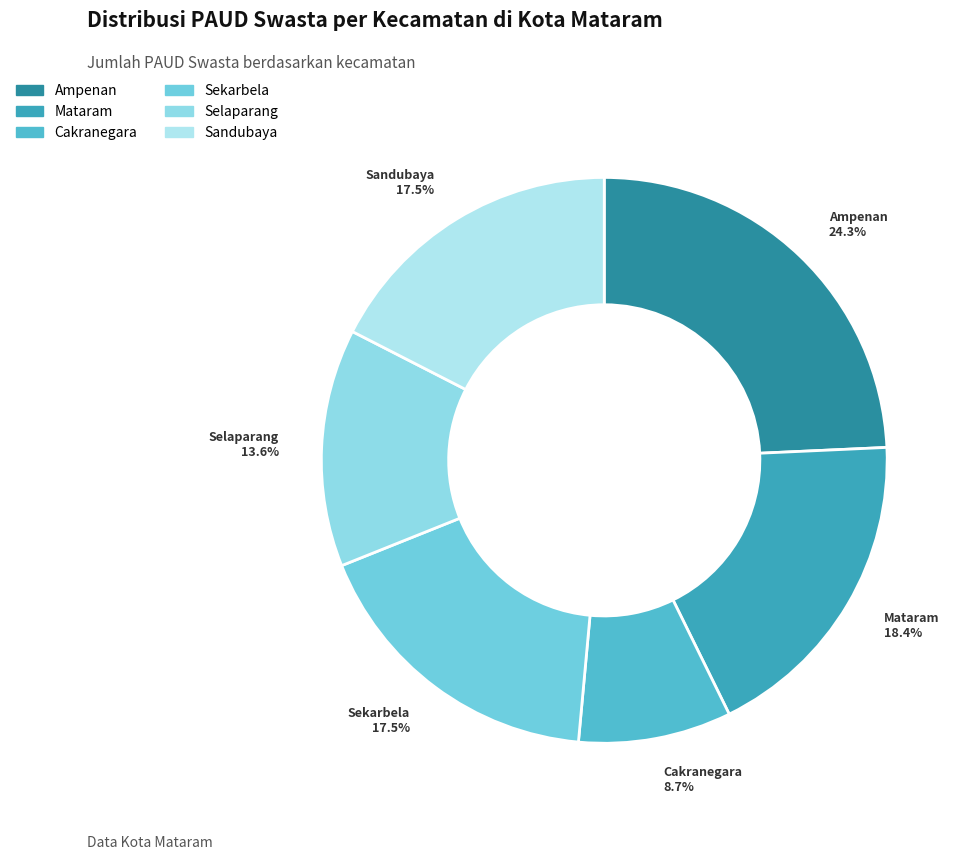

Is it true that Selaparang is 14% of the pie?

True